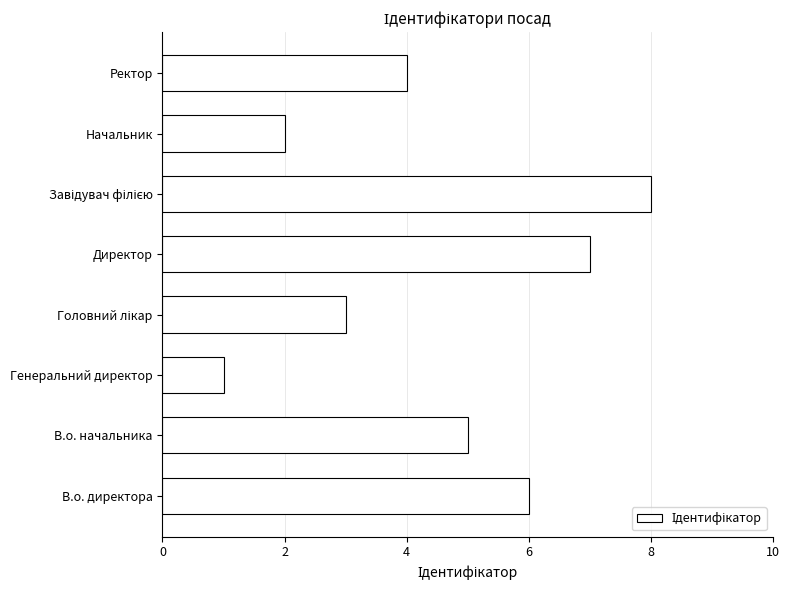

Are the bars horizontal?

Yes